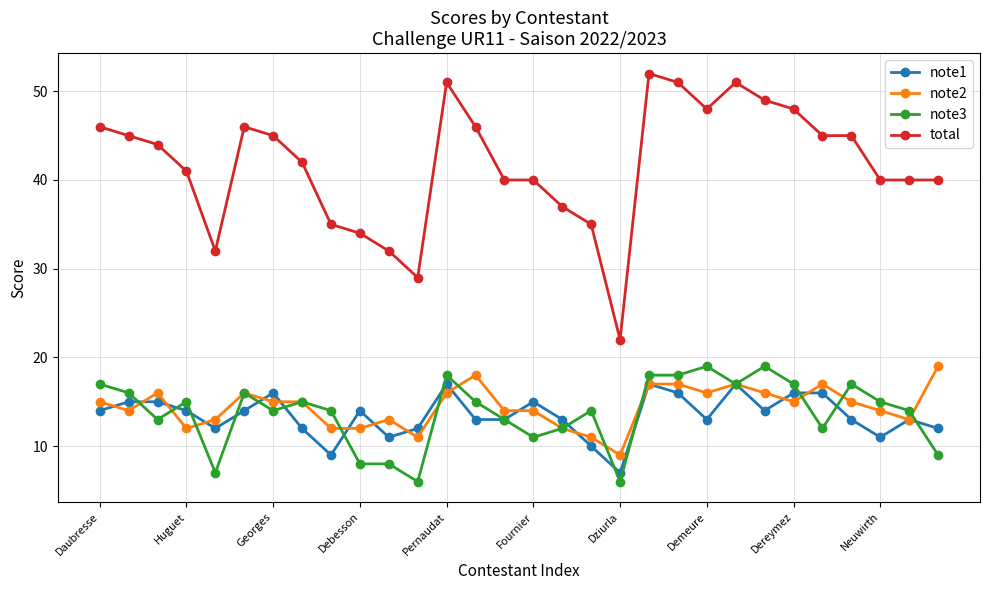

How many lines are shown in the chart?

4